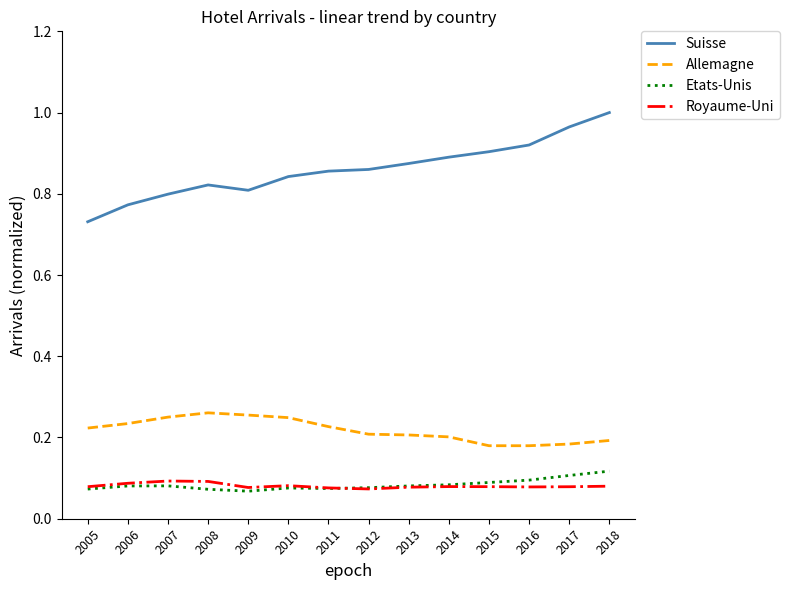

What is the total value across all series at 2012?

1.2